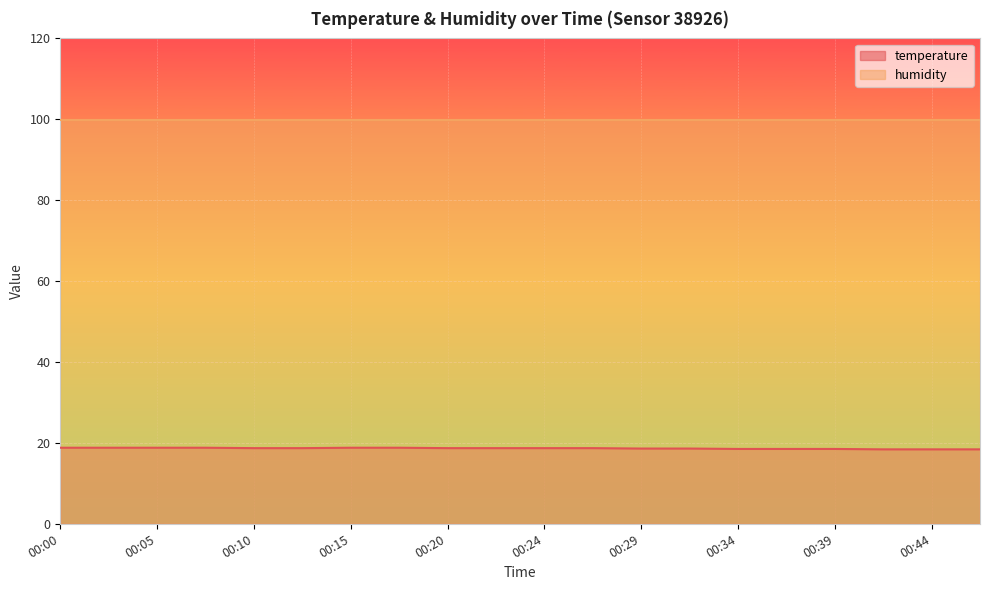

Which label corresponds to the largest value in the chart?

00:00